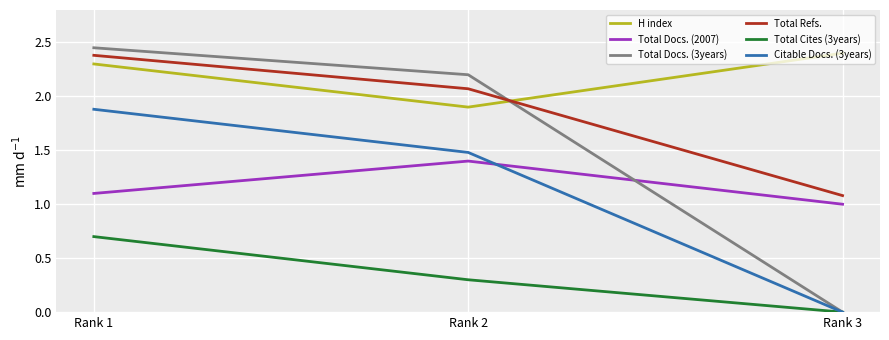

True or false: Total Cites (3years) has a value of 0.3 at Rank 2.

True